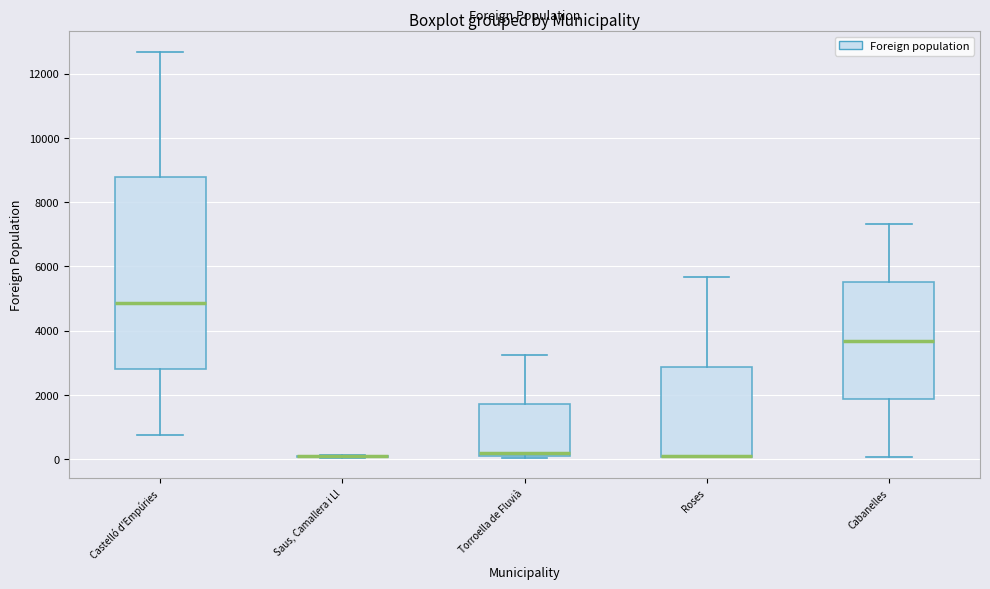

Reading left to right, read every box against the y-axis: the position of its median line, the range the box covers, and the ends of its whiskers. The values are not printed on the chart, so give them approximately, as read against the axis.

Castelló d'Empúries: median 4800, box 2800 to 8800, whiskers 800 to 12600
Saus, Camallera i Ll: box collapsed to a line at 0, whiskers 0 to 200
Torroella de Fluvià: median 200 (just above the box's lower edge), box 200 to 1800, whiskers 0 to 3200
Roses: median 0 (drawn on the box's lower edge), box 0 to 2800, whiskers 0 to 5600
Cabanelles: median 3600, box 1800 to 5600, whiskers 0 to 7400